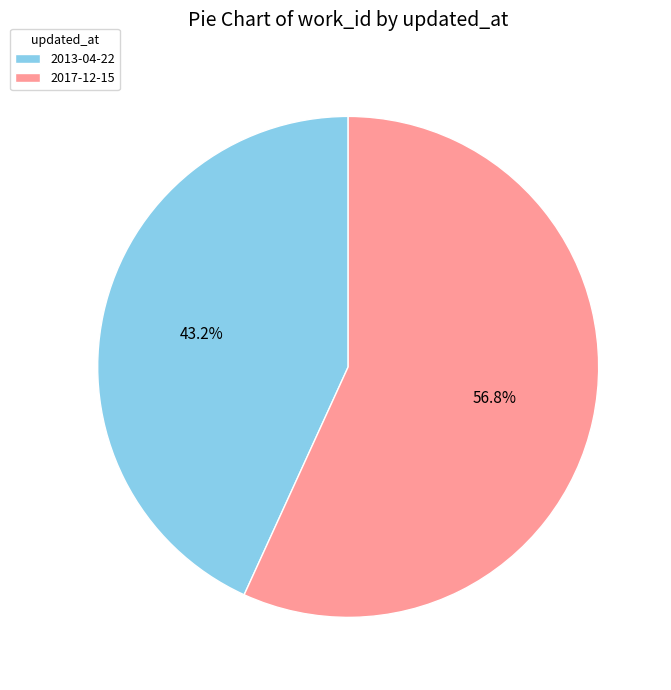

To the nearest percent, what is the average slice percentage?

50%